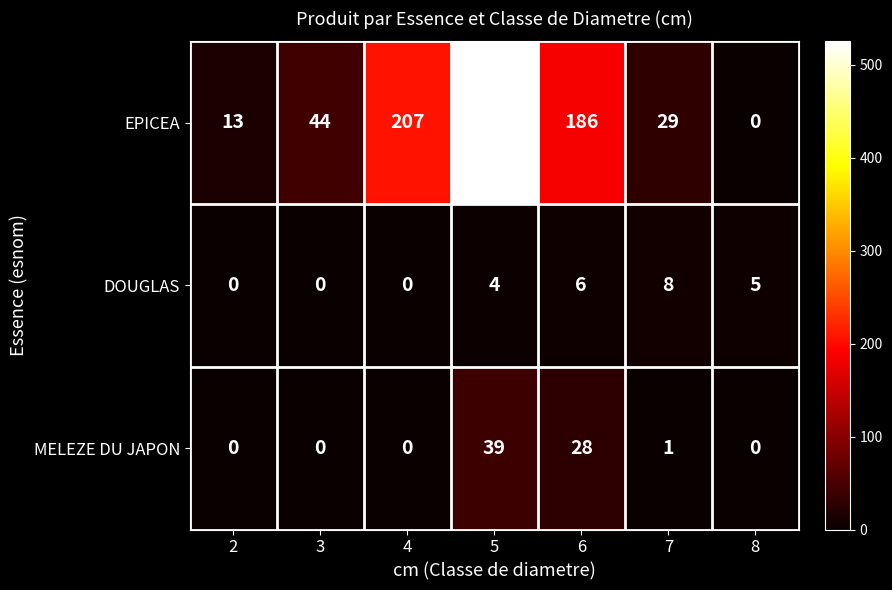

Rank the series at 7 from highest to lowest value.

EPICEA, DOUGLAS, MELEZE DU JAPON